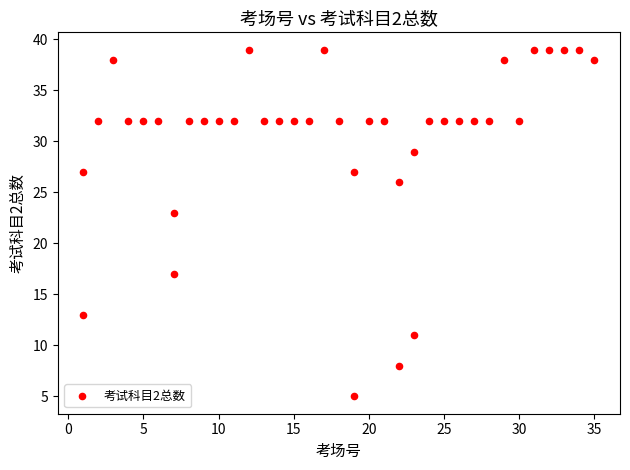

What Y value in the scatter plot is closest to 22?

23